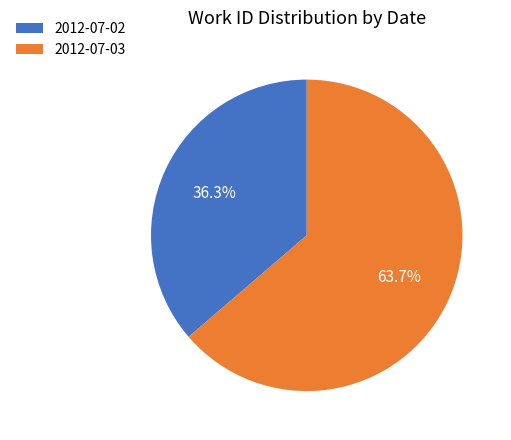

To the nearest percent, what is the difference between the 2012-07-03 and 2012-07-02 slice percentages?

27%